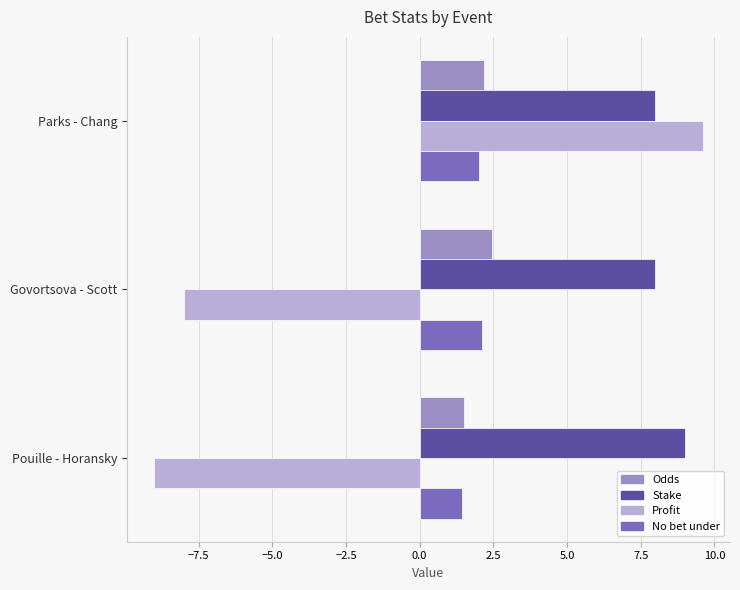

At which label is No bet under closest to 1?

Pouille - Horansky